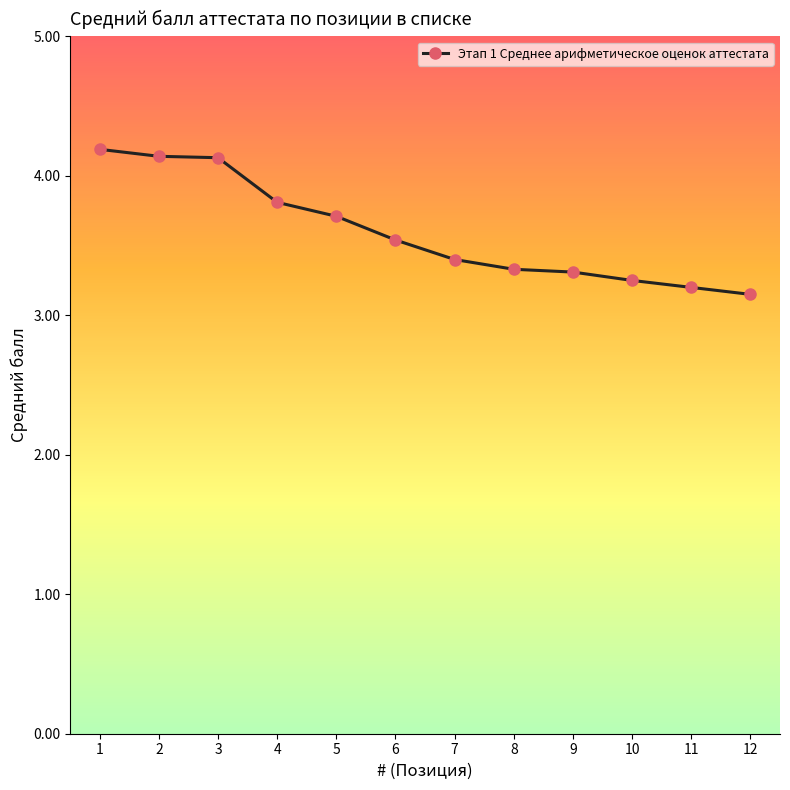

At which label is the value closest to 3?

12